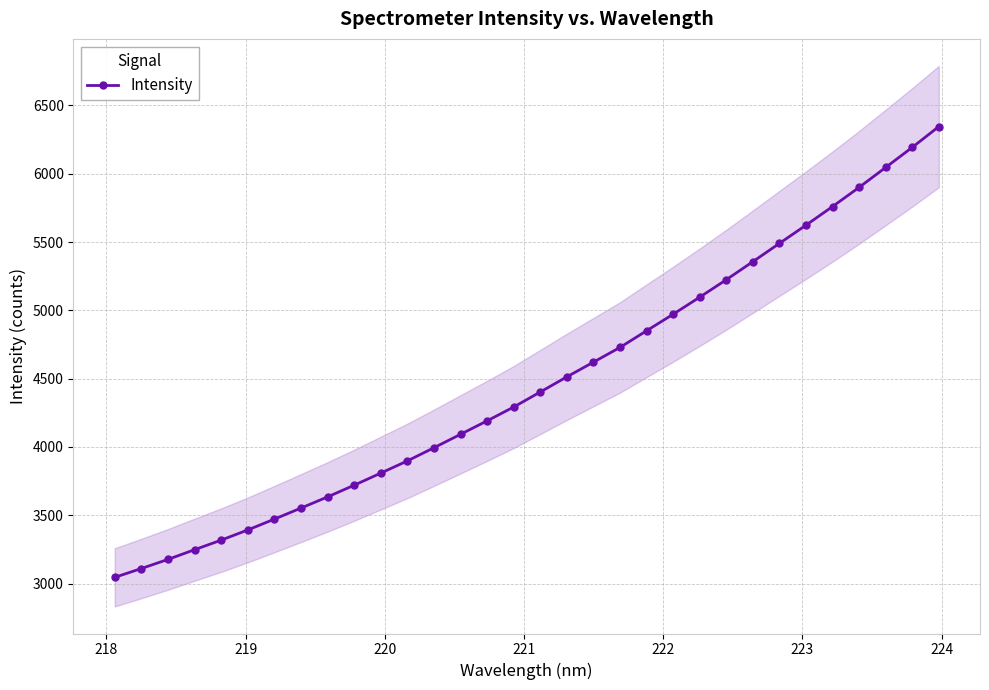

How many data points are above 4402?

16